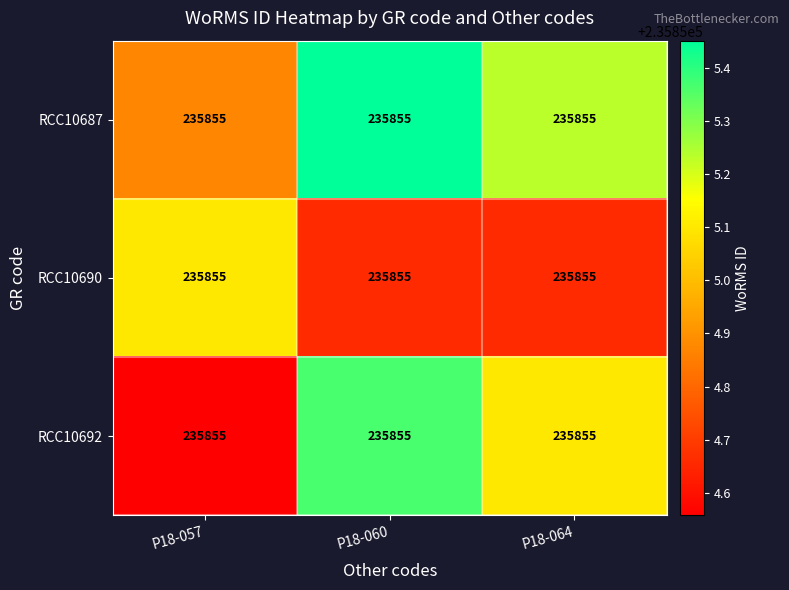

How many data points does each series have?

3